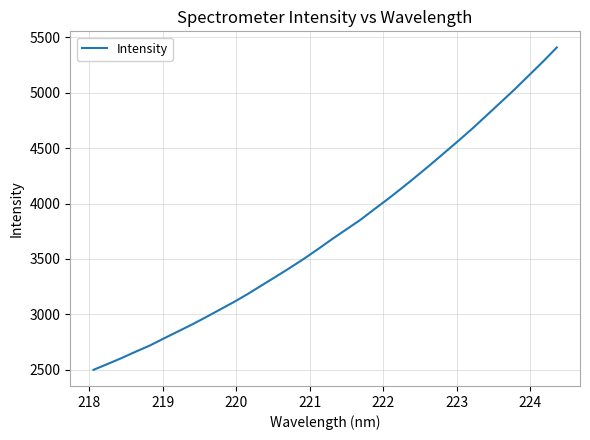

What is the maximum value shown in the chart?

5408.4